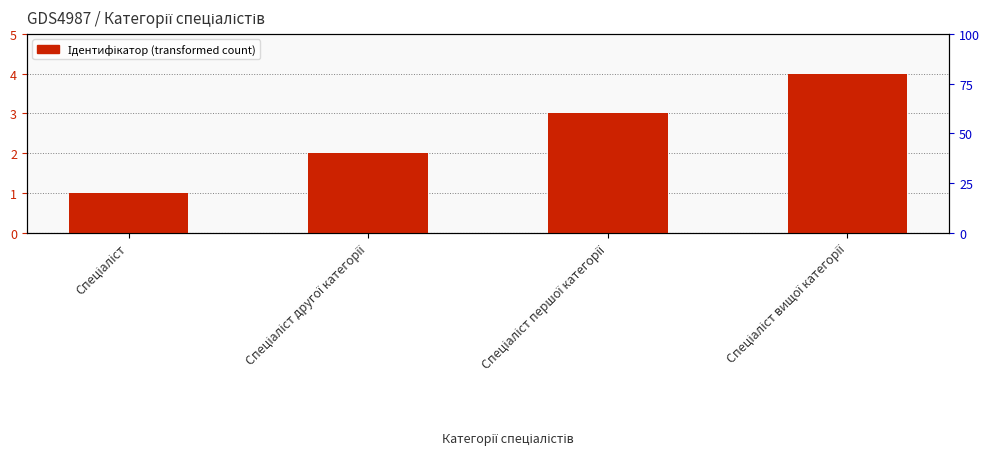

What is the change in value from Спеціаліст першої категорії to Спеціаліст вищої категорії?

+1